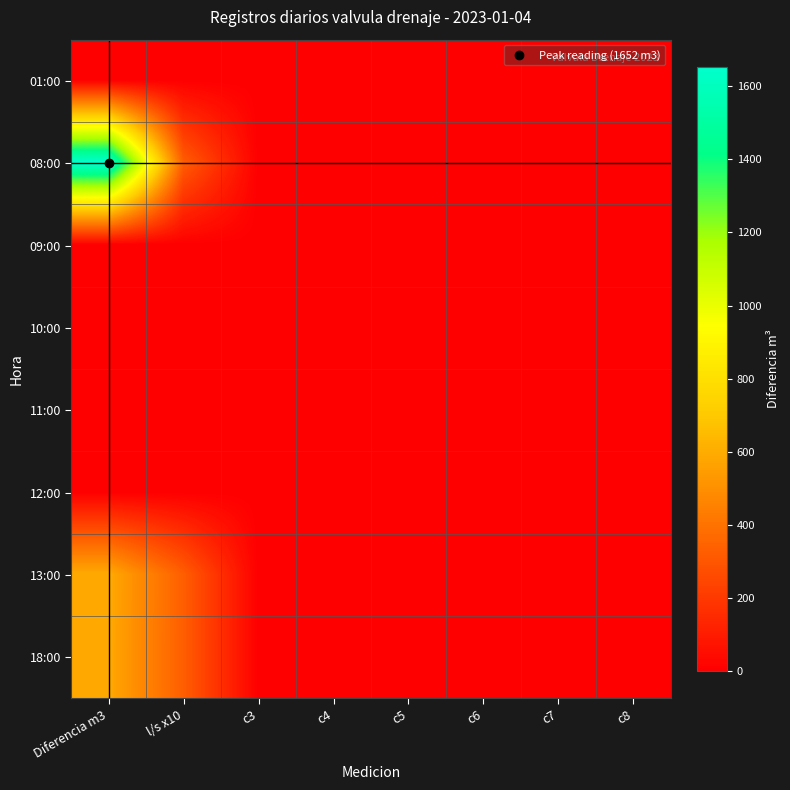

Reading right to left, what are all the values shown in this chart?

01:00: c8=0.0	c7=0.0	c6=0.0	c5=0.0	c4=0.0	c3=0.0	l/s x10=0.0	Diferencia m3=0.0
08:00: c8=0.0	c7=0.0	c6=0.0	c5=0.0	c4=0.0	c3=0.0	l/s x10=327.8	Diferencia m3=1652.0
09:00: c8=0.0	c7=0.0	c6=0.0	c5=0.0	c4=0.0	c3=0.0	l/s x10=0.0	Diferencia m3=0.0
10:00: c8=0.0	c7=0.0	c6=0.0	c5=0.0	c4=0.0	c3=0.0	l/s x10=0.0	Diferencia m3=0.0
11:00: c8=0.0	c7=0.0	c6=0.0	c5=0.0	c4=0.0	c3=0.0	l/s x10=0.0	Diferencia m3=0.0
12:00: c8=0.0	c7=0.0	c6=0.0	c5=0.0	c4=0.0	c3=0.0	l/s x10=0.0	Diferencia m3=0.0
13:00: c8=0.0	c7=0.0	c6=0.0	c5=0.0	c4=0.0	c3=0.0	l/s x10=329.4	Diferencia m3=593.0
18:00: c8=0.0	c7=0.0	c6=0.0	c5=0.0	c4=0.0	c3=0.0	l/s x10=327.8	Diferencia m3=590.0